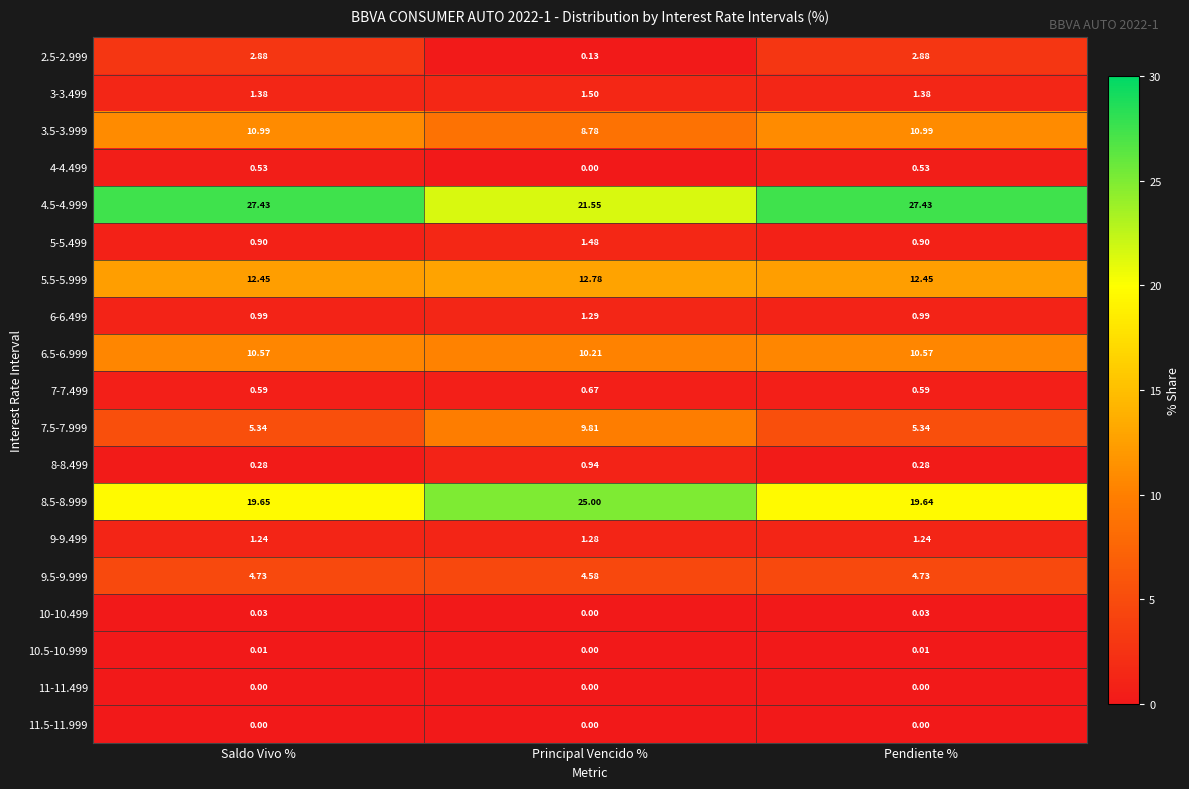

Is the value of 7.5-7.999 at Pendiente % greater than the value of 3.5-3.999 at Saldo Vivo %?

No